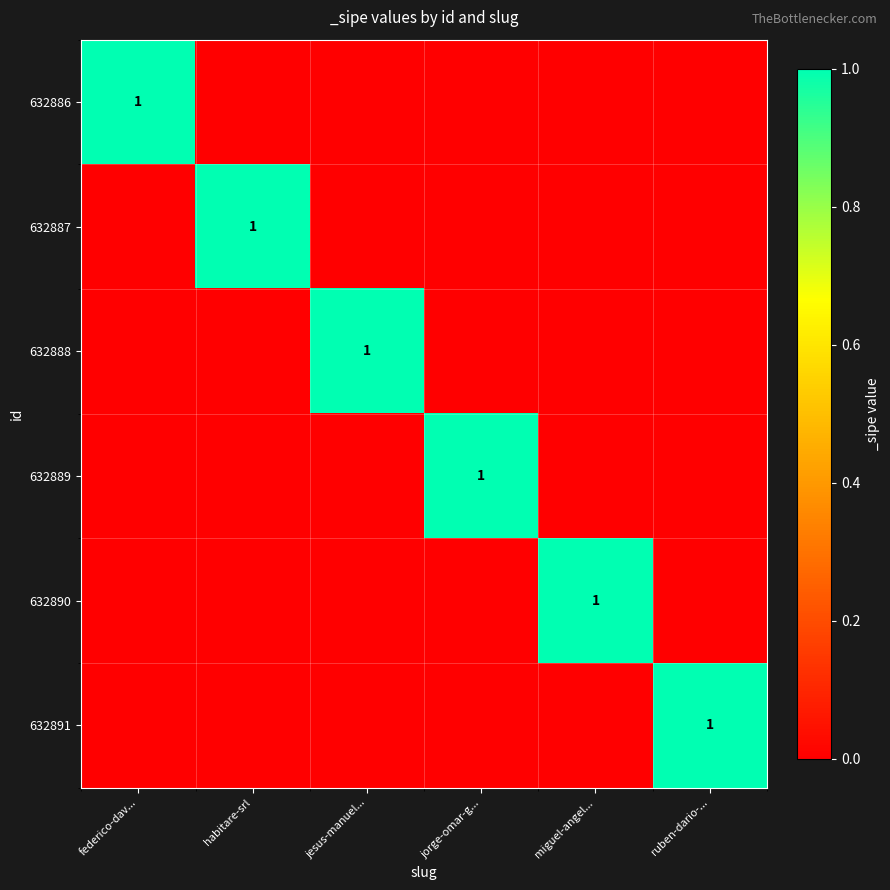

Is it true that 632890 equals 0 at jorge-omar-g...?

True